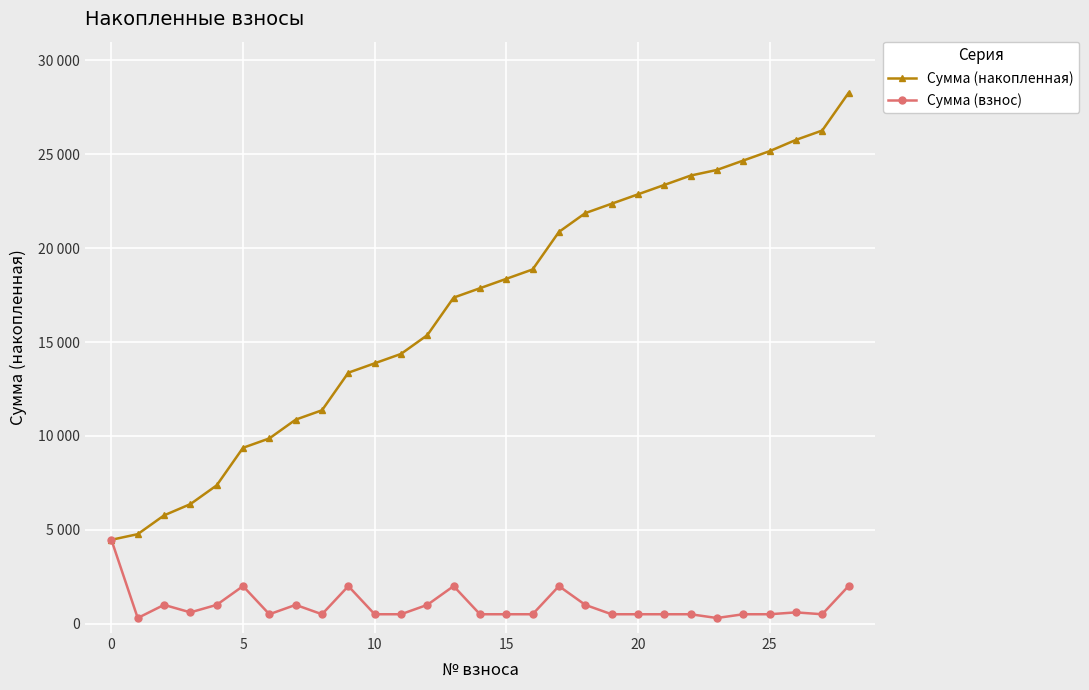

What are all the series names shown in the legend?

Сумма (накопленная), Сумма (взнос)